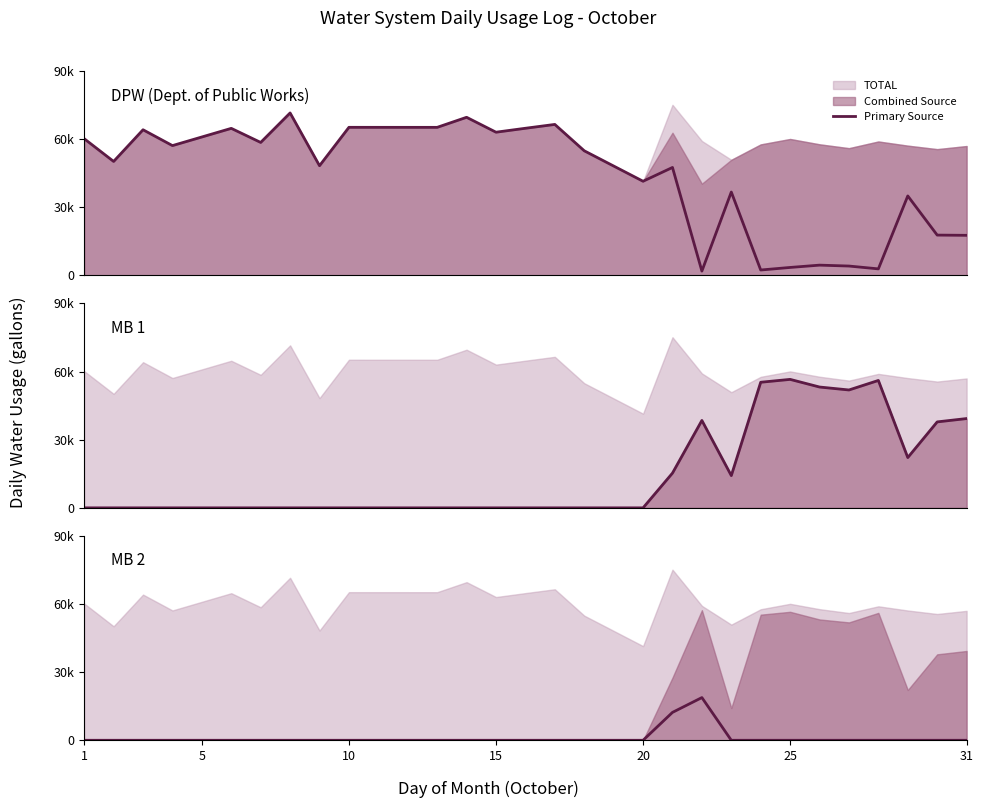

True or false: MB 2 has more than 1 interior local peaks.

False